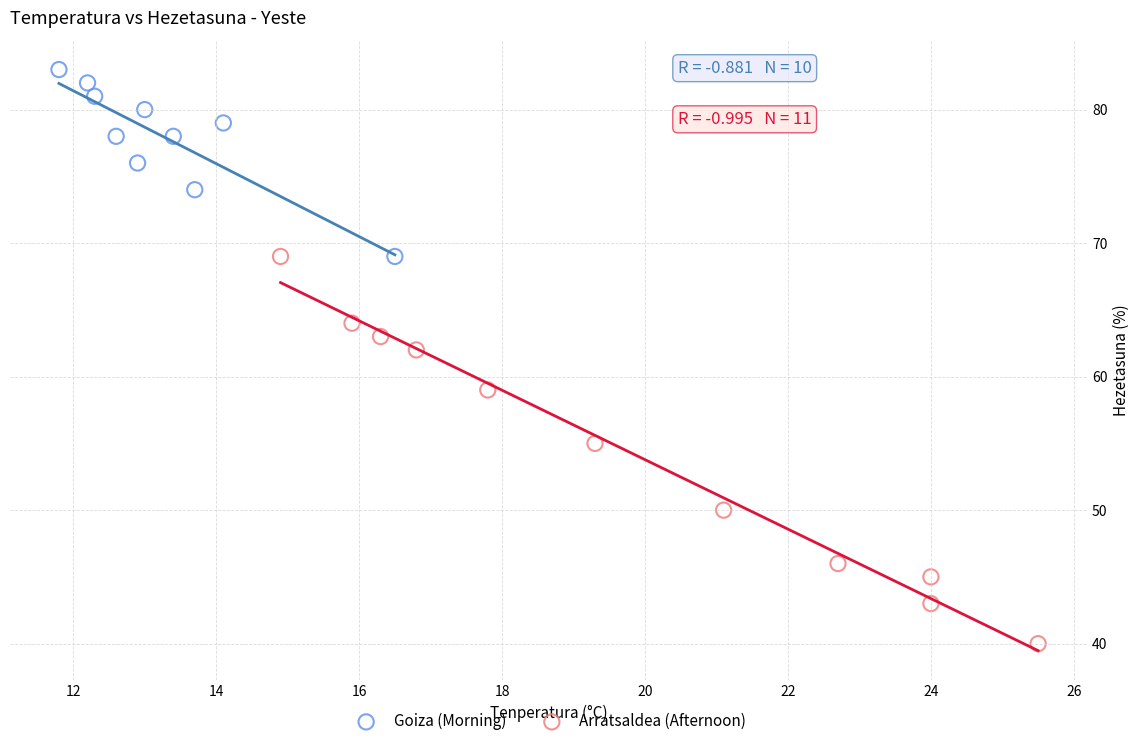

Which series reaches the minimum Y coordinate?

Arratsaldea (Afternoon)